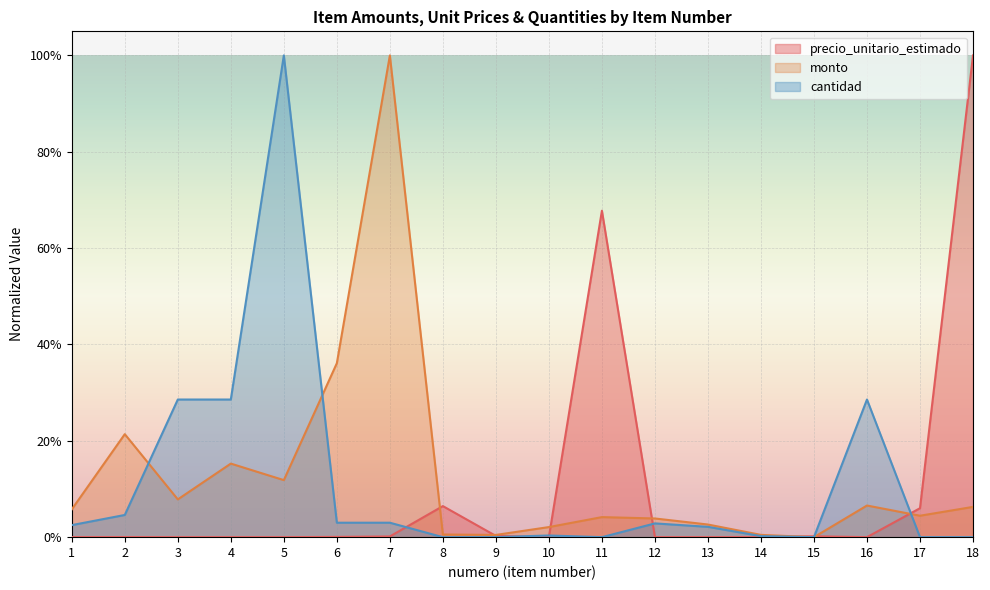

At which category does the chart reach its peak across all series?

18